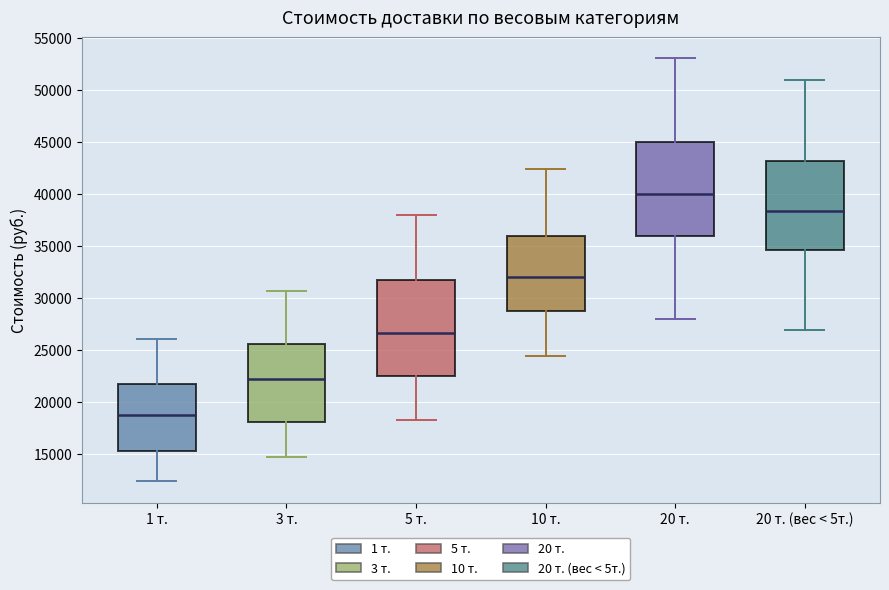

Which box has the lowest median line?

1 т.